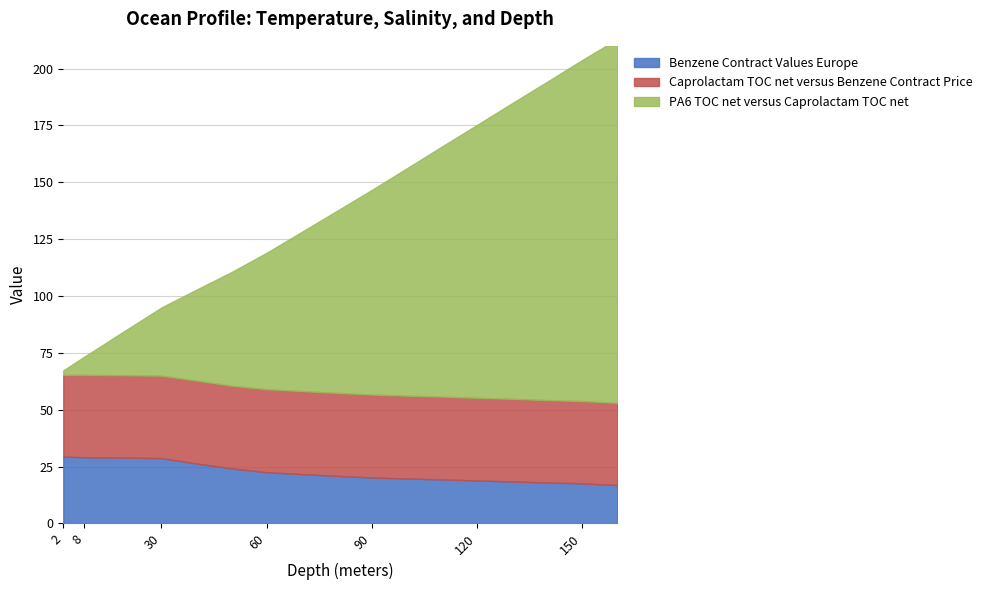

At which category does the chart reach its peak across all series?

160